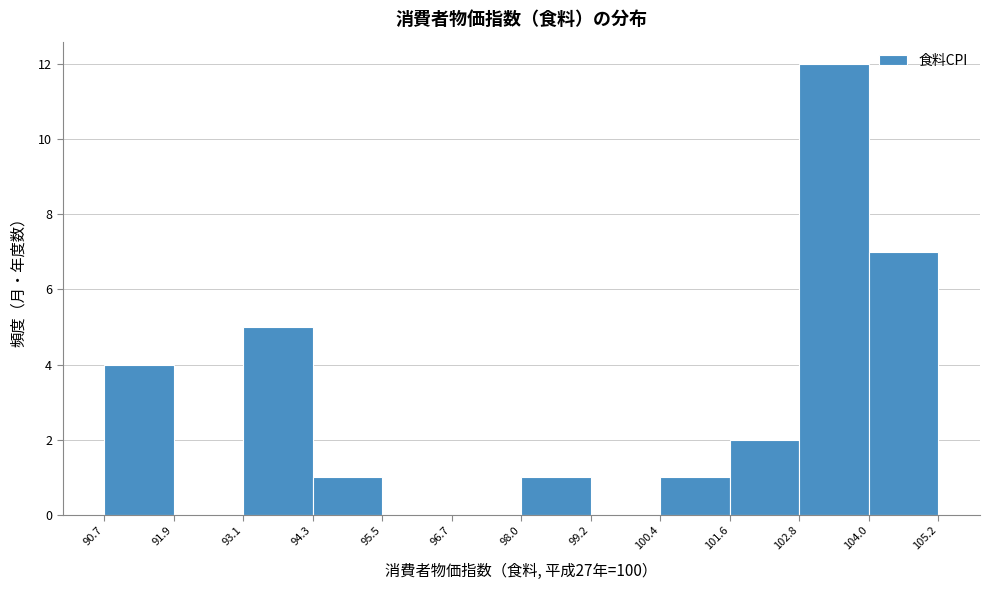

Reading left to right, transcribe this chart: for each bar, give the range it covers on the x-axis and its height. The values are not printed on the chart, so give them approximately, as read against the axis.

90.7 to 91.9: 4
91.9 to 93.1: 0
93.1 to 94.3: 5
94.3 to 95.5: 1
95.5 to 96.7: 0
96.7 to 98.0: 0
98.0 to 99.2: 1
99.2 to 100.4: 0
100.4 to 101.6: 1
101.6 to 102.8: 2
102.8 to 104.0: 12
104.0 to 105.2: 7